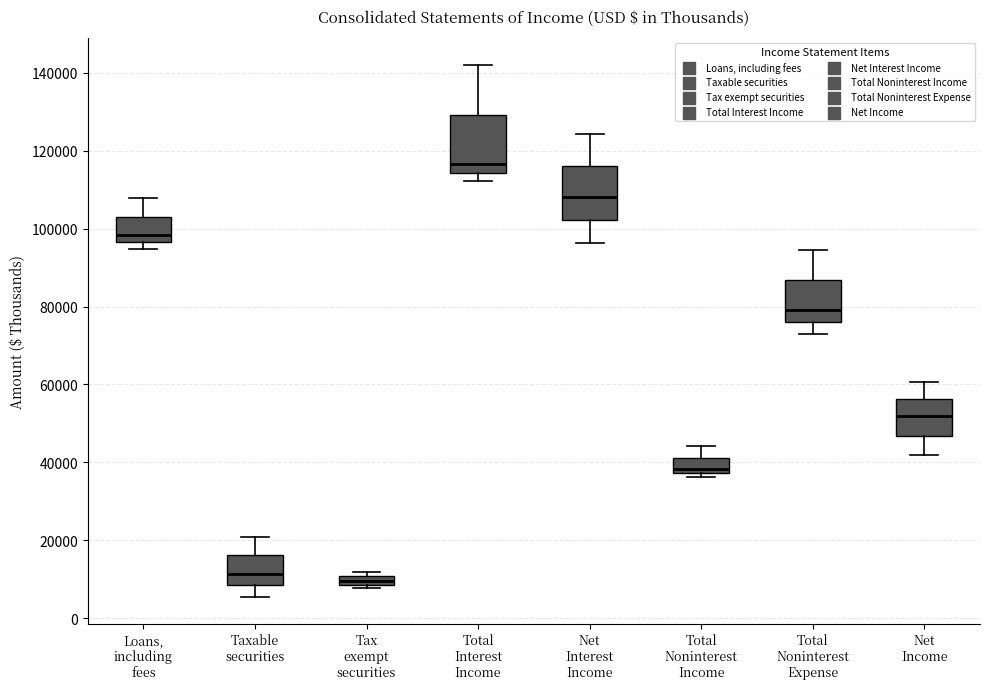

Which box has the highest median line?

Total Interest Income